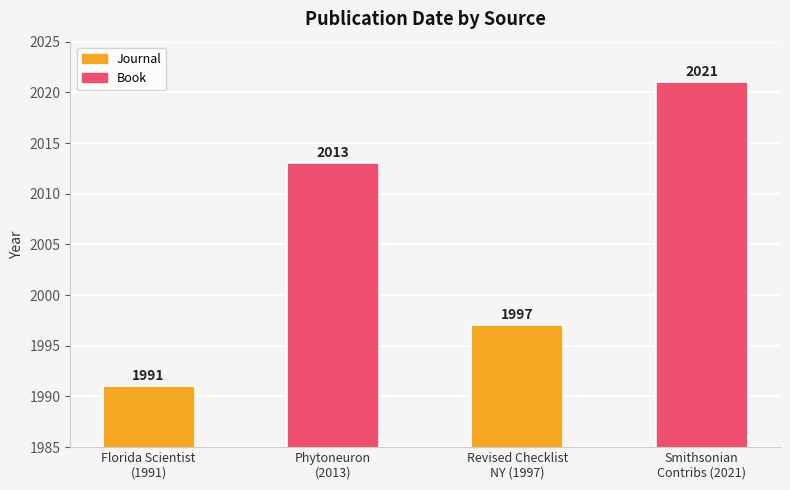

Rank the categories by value from lowest to highest.

Florida Scientist
(1991), Revised Checklist
NY (1997), Phytoneuron
(2013), Smithsonian
Contribs (2021)